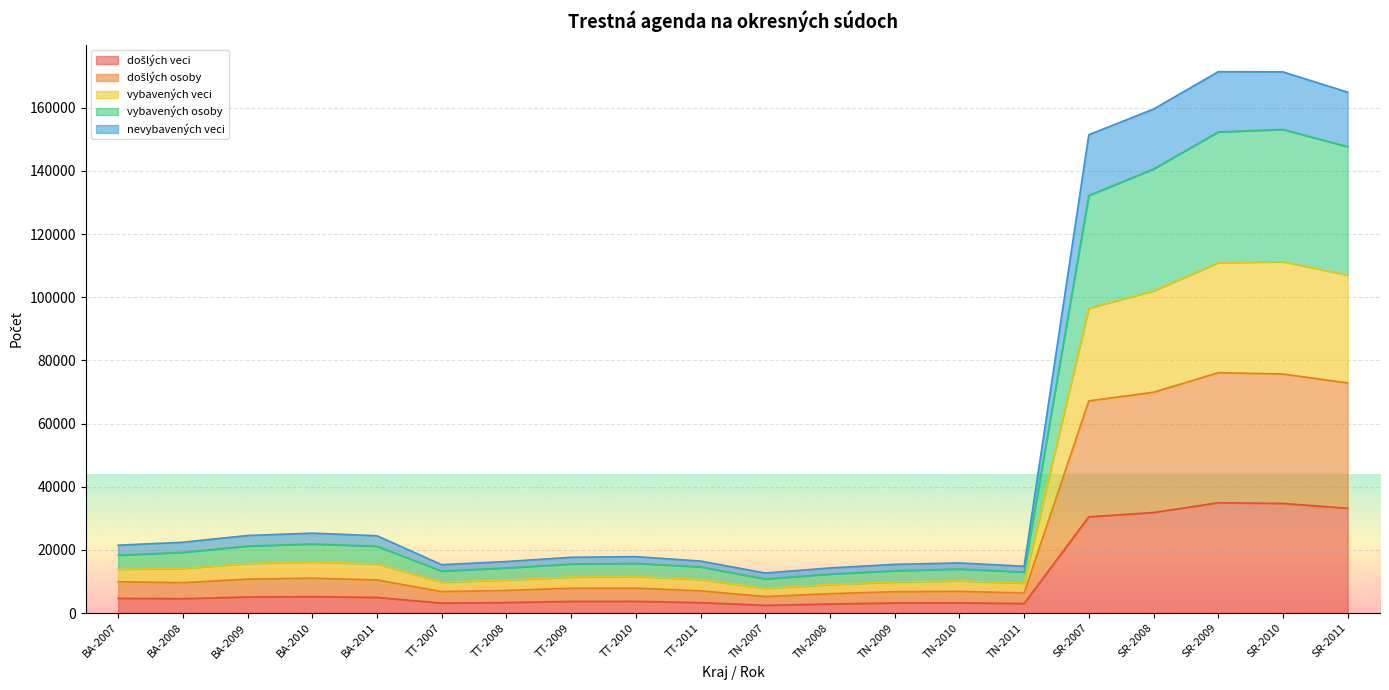

Which has a higher value, TN-2009 or TN-2007?

TN-2009